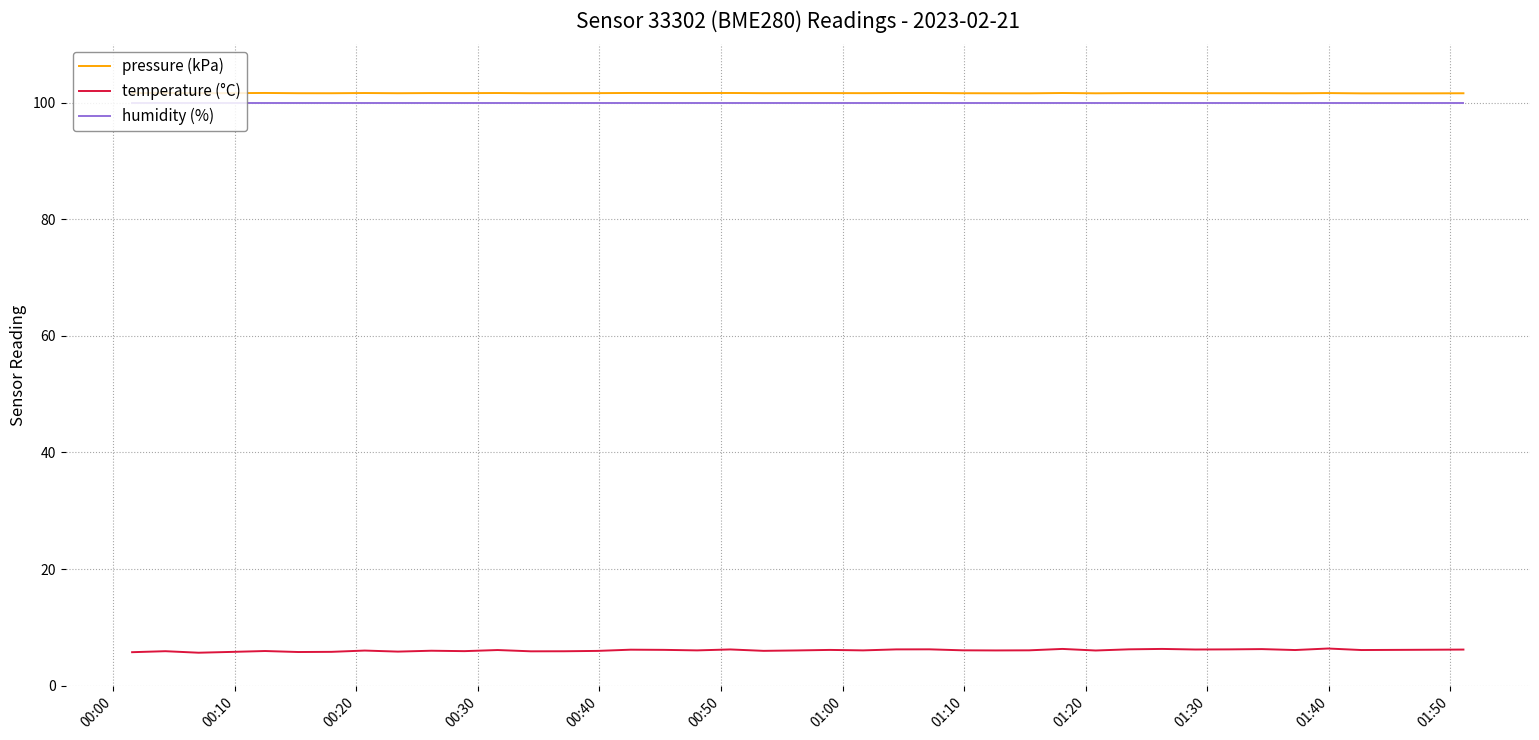

Is this an area chart (filled region under the line)?

No